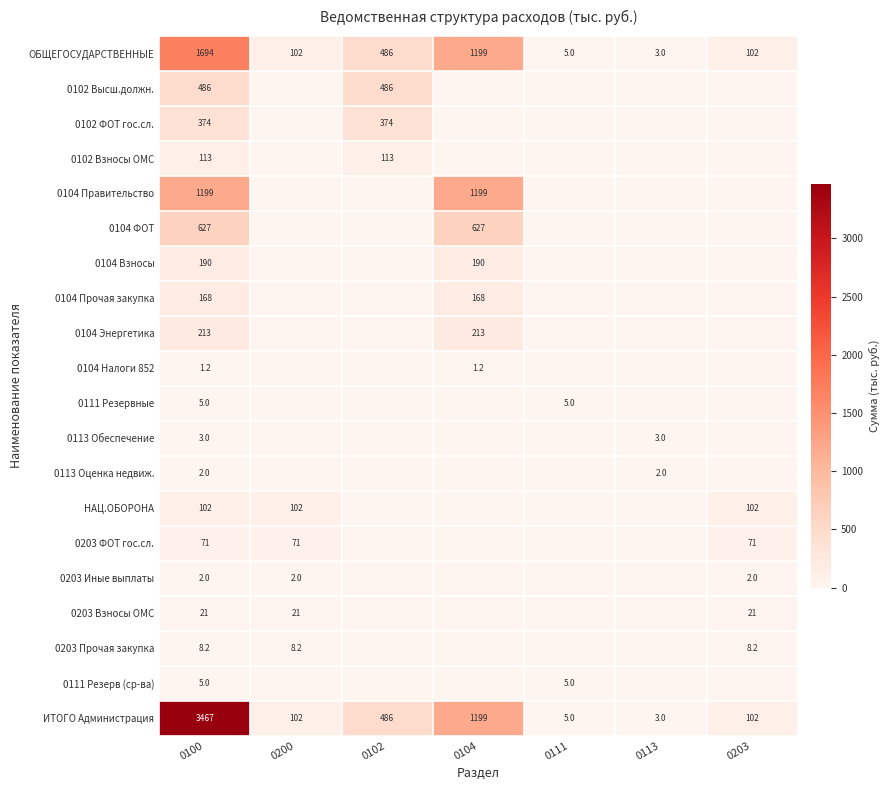

The value of ОБЩЕГОСУДАРСТВЕННЫЕ at 0104 is 2149.9. True or false?

False